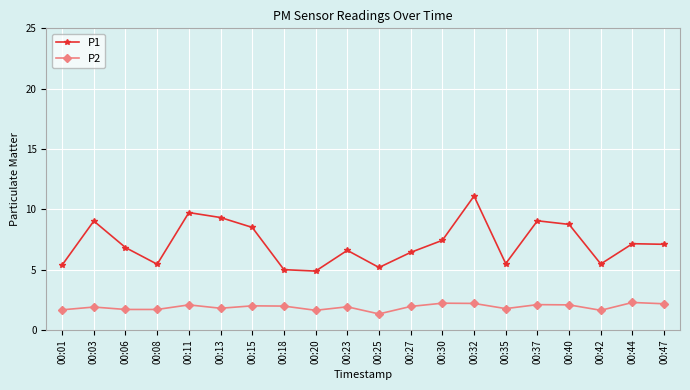

What is the sum of the P1 values at 00:42 and 00:40?

14.2